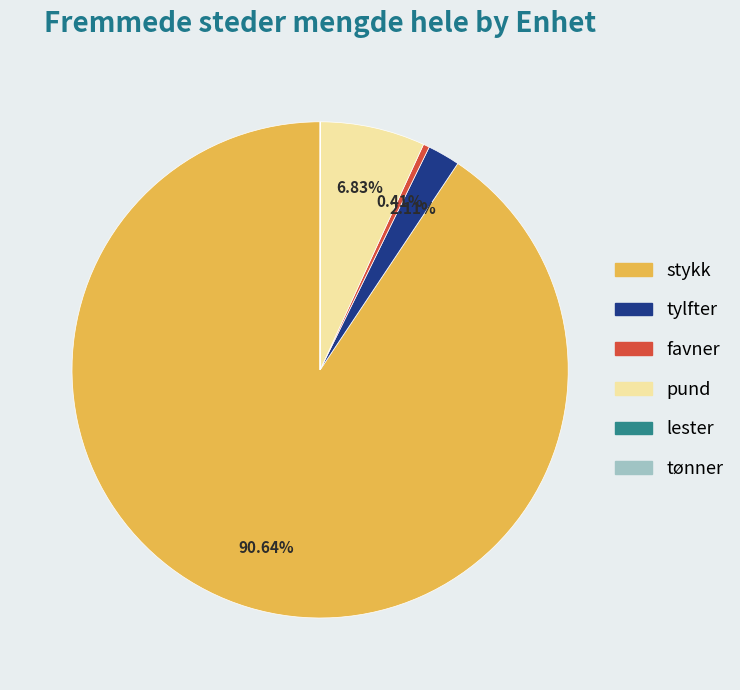

Combined, do favner and pund account for over 50%?

No